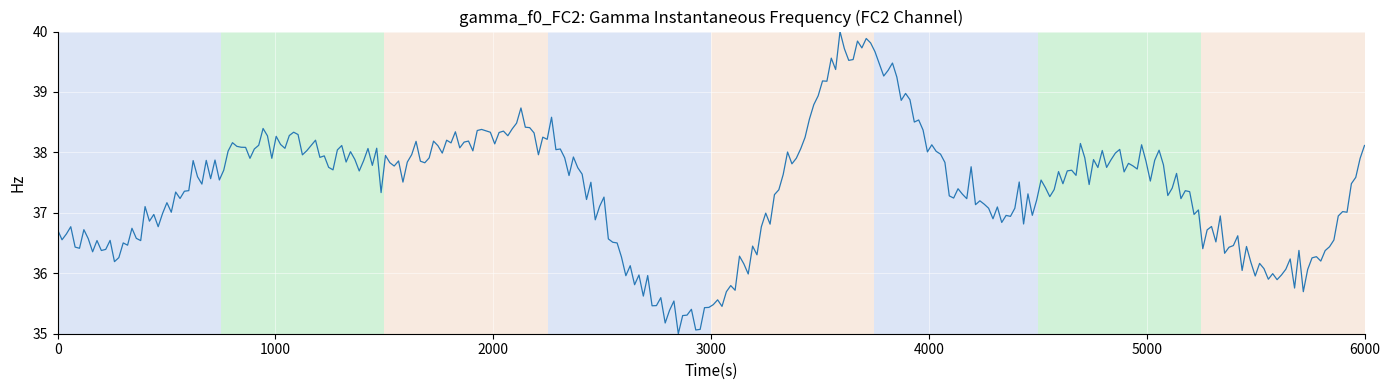

What is the maximum value shown in the chart?

40.0